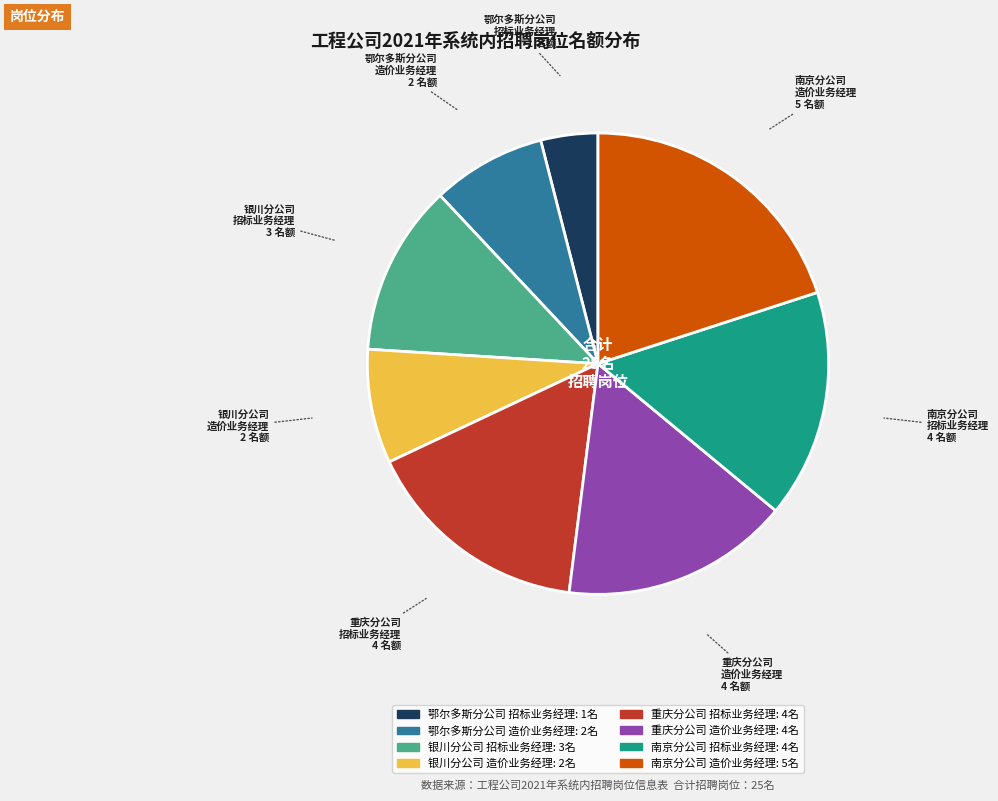

What is the largest slice in the pie chart?

南京分公司 造价业务经理